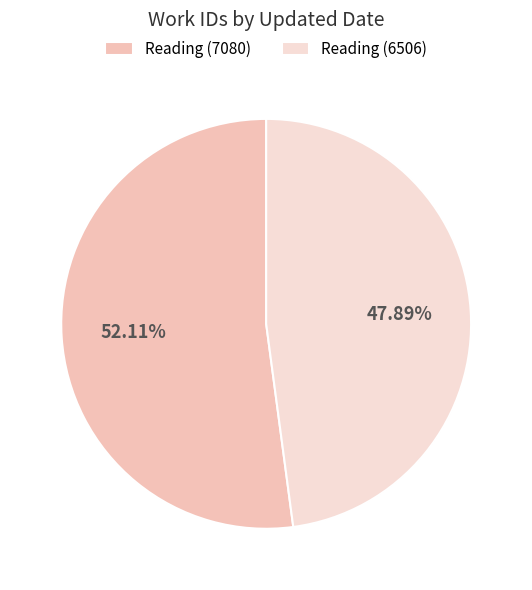

To the nearest percent, what percentage of the pie is Reading (7080)?

52%